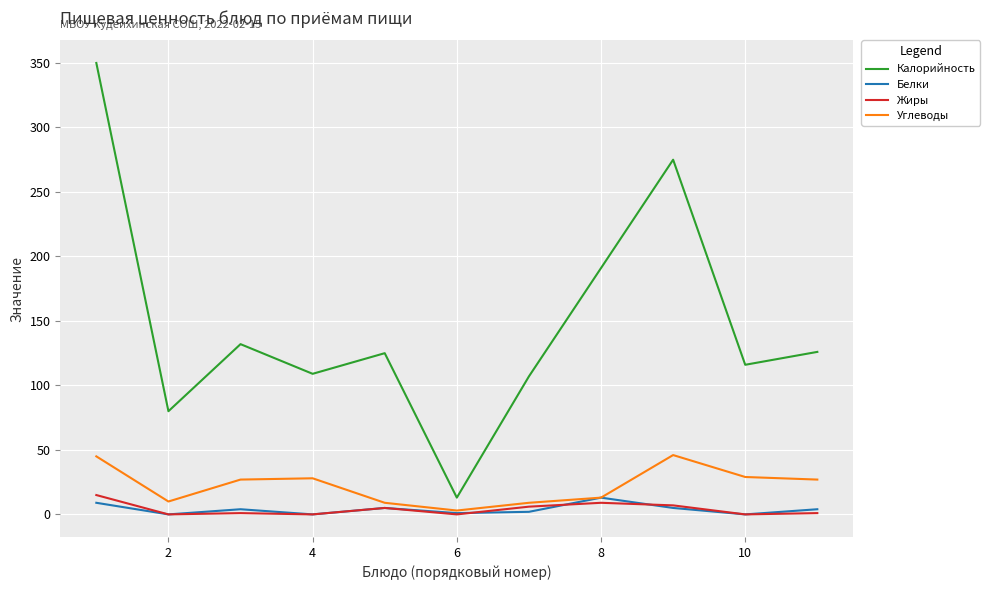

In Углеводы, how many points are higher than both neighbors (excluding endpoints)?

2